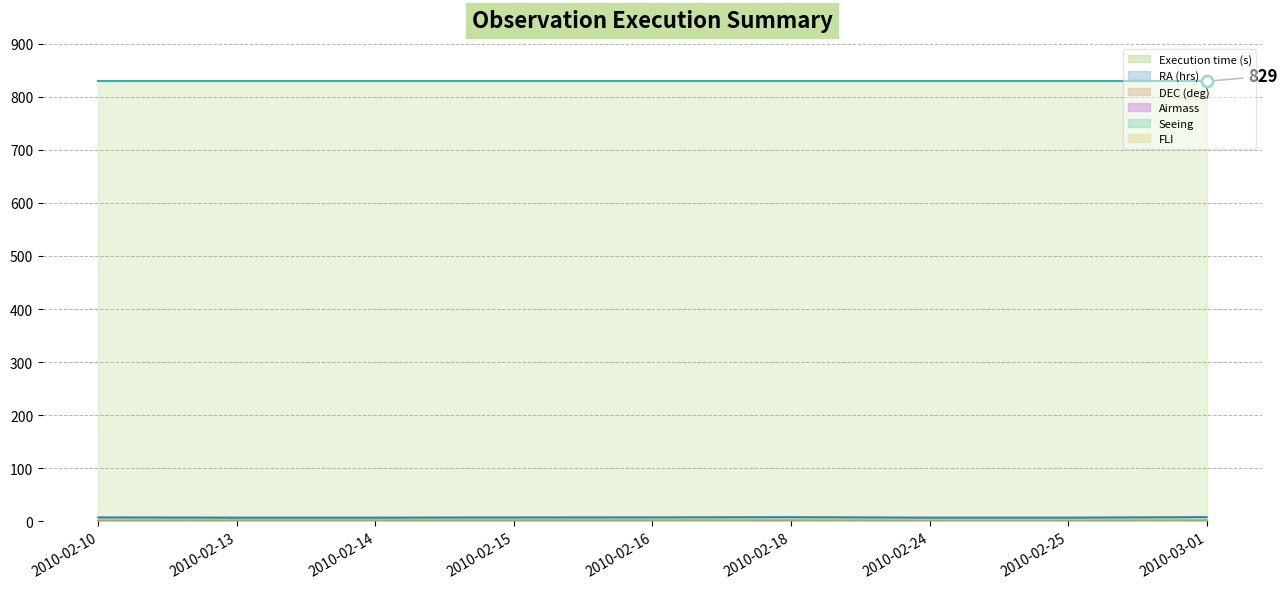

True or false: RA (hrs) (line) and Execution time (s) (line) intersect in this chart.

False